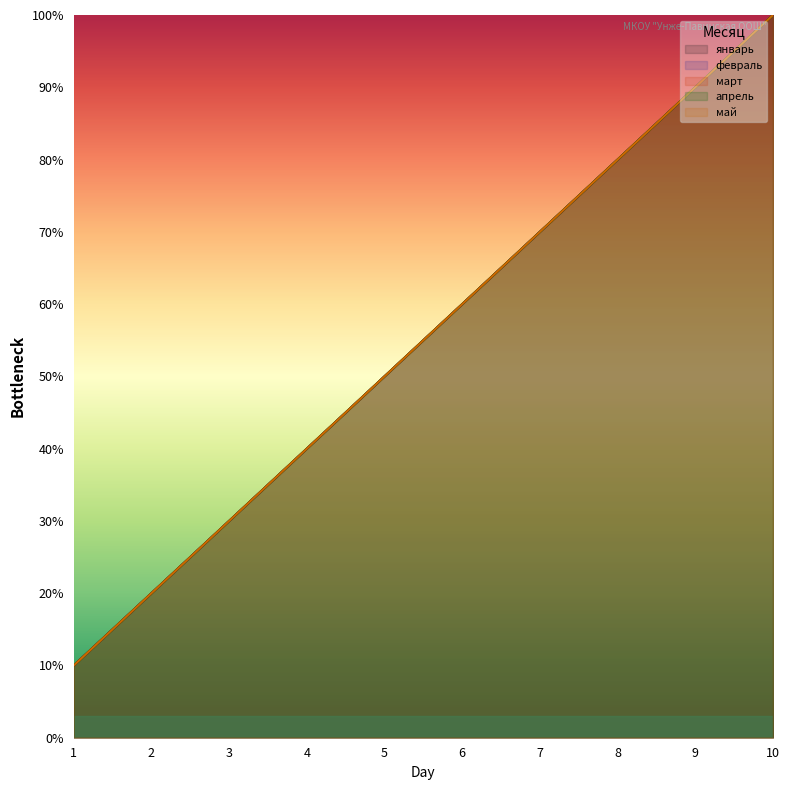

What is the minimum value for январь?

10